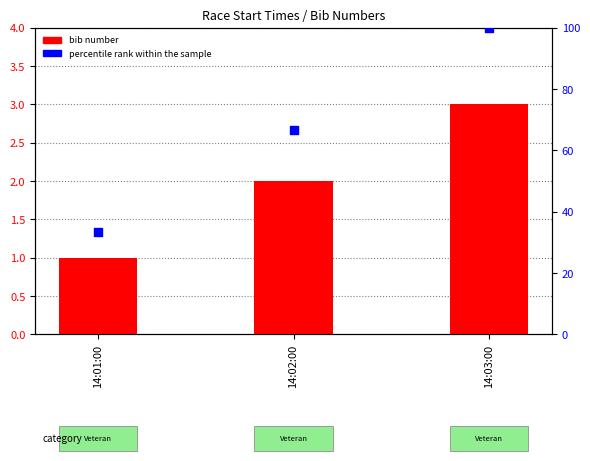

Which series has the largest Y range (max minus min)?

percentile rank within the sample